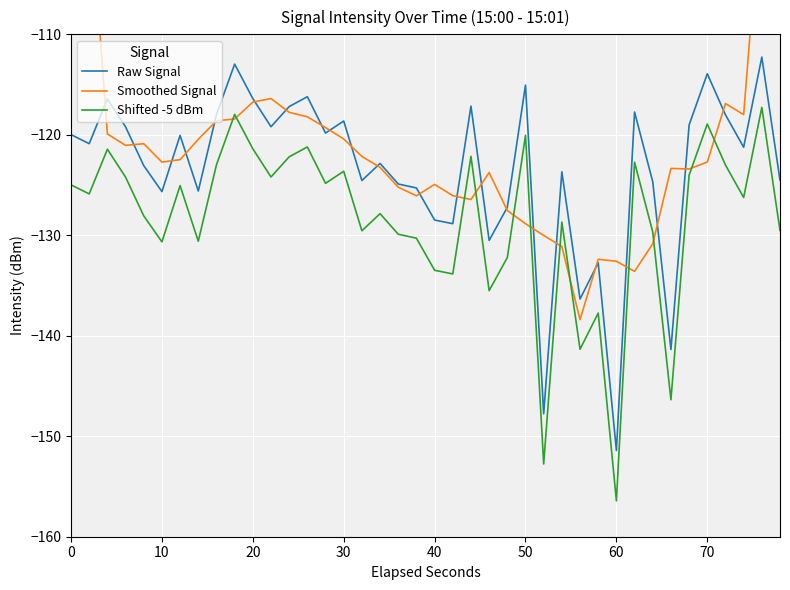

The value of Raw Signal at 40 is -128.5. True or false?

True